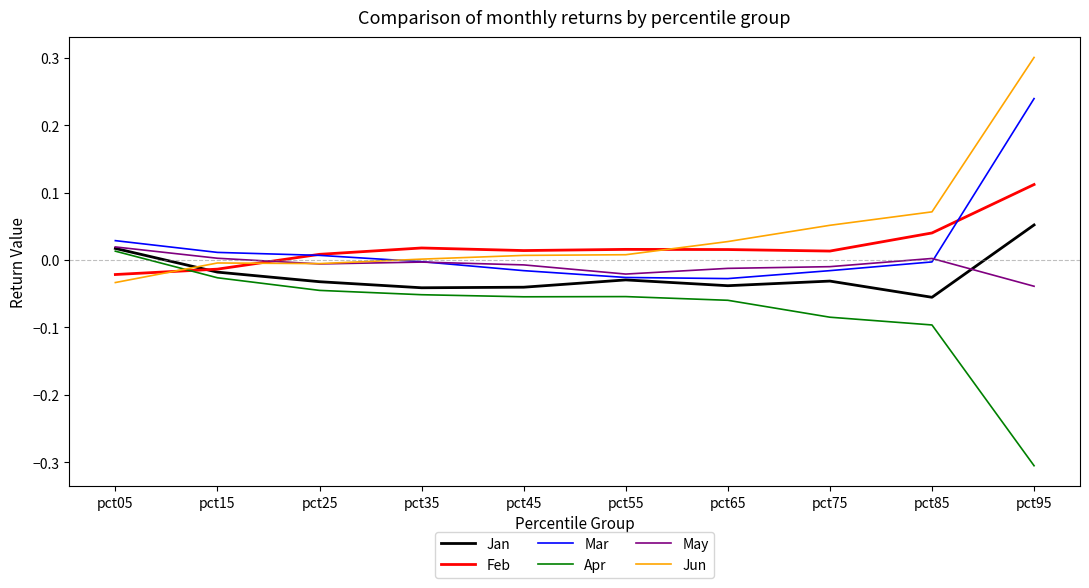

After their last crossing, which series has the higher values: Jan or Jun?

Jun